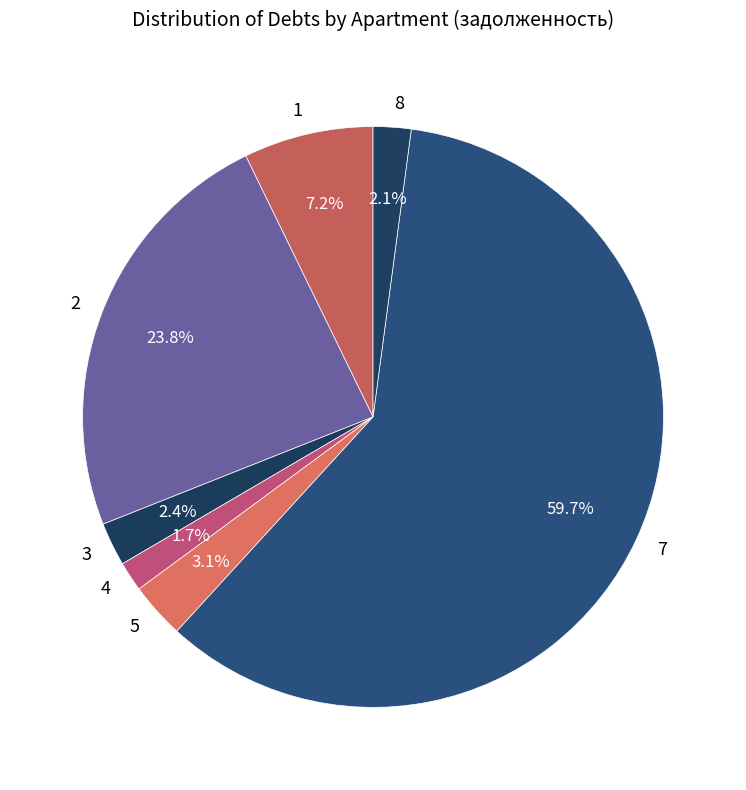

The 3 slice represents 11% of the pie. True or false?

False